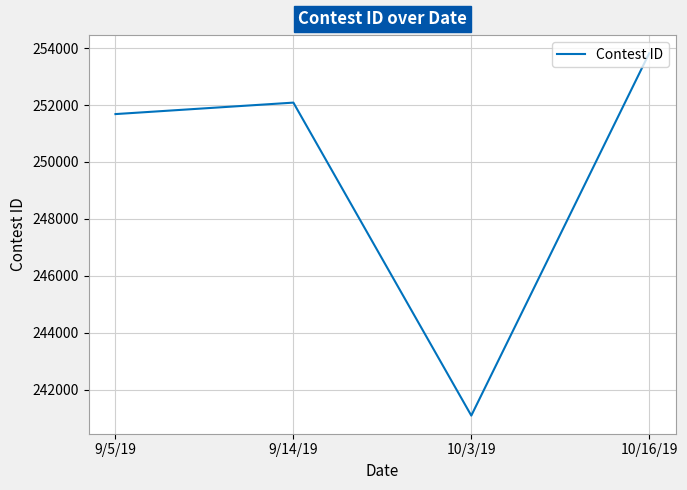

What is the difference between the second highest and minimum values?

11002